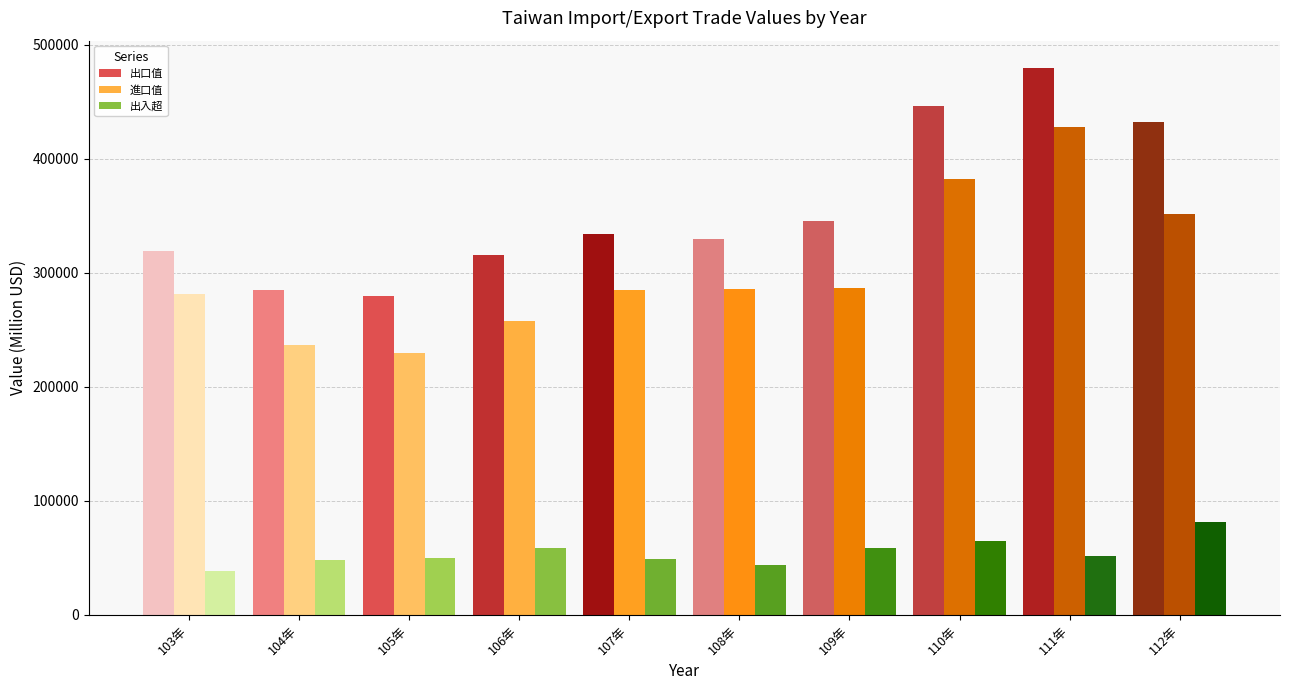

List the labels in order of 出入超 value, smallest first.

103年, 108年, 104年, 107年, 105年, 111年, 106年, 109年, 110年, 112年